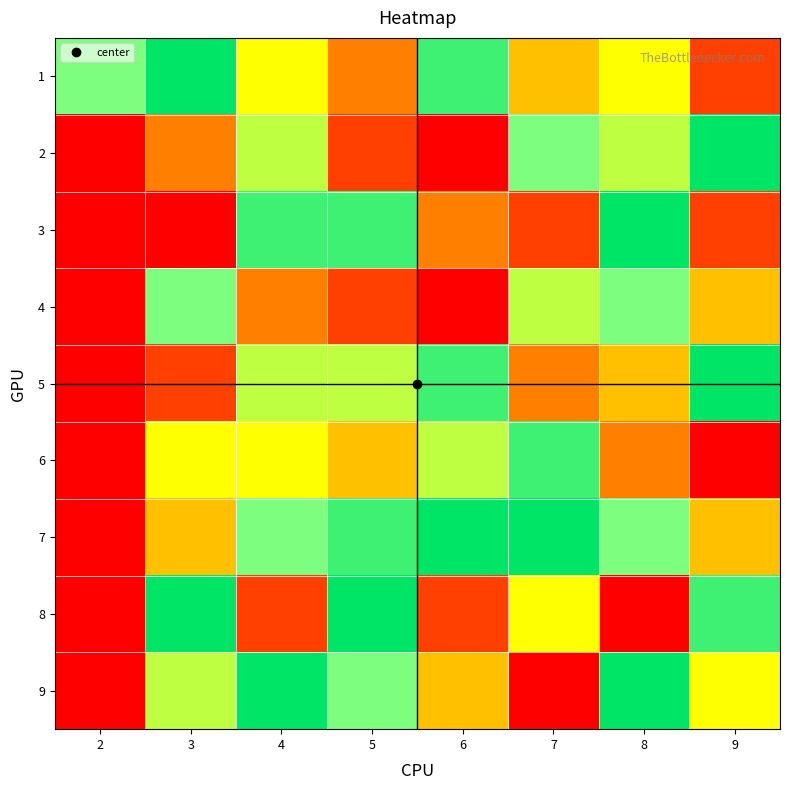

Reading right to left, what are all the values shown in this chart?

1: 9=2	8=5	7=4	6=8	5=3	4=5	3=9	2=7
2: 9=9	8=6	7=7	6=1	5=2	4=6	3=3	2=0
3: 9=2	8=9	7=2	6=3	5=8	4=8	3=1	2=0
4: 9=4	8=7	7=6	6=1	5=2	4=3	3=7	2=0
5: 9=9	8=4	7=3	6=8	5=6	4=6	3=2	2=0
6: 9=1	8=3	7=8	6=6	5=4	4=5	3=5	2=0
7: 9=4	8=7	7=9	6=9	5=8	4=7	3=4	2=0
8: 9=8	8=1	7=5	6=2	5=9	4=2	3=9	2=0
9: 9=5	8=9	7=1	6=4	5=7	4=9	3=6	2=0